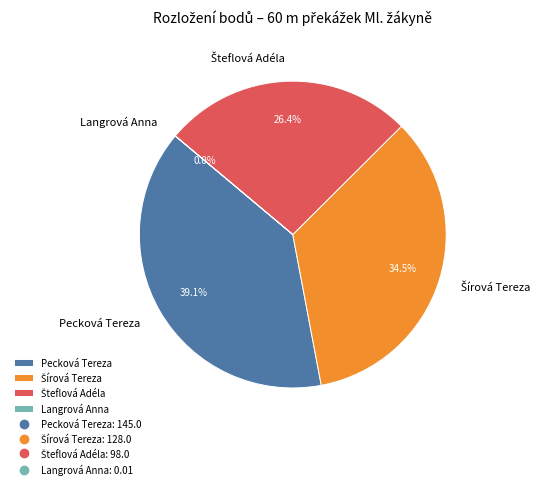

What percentage is NOT represented by Pecková Tereza?

60.9%